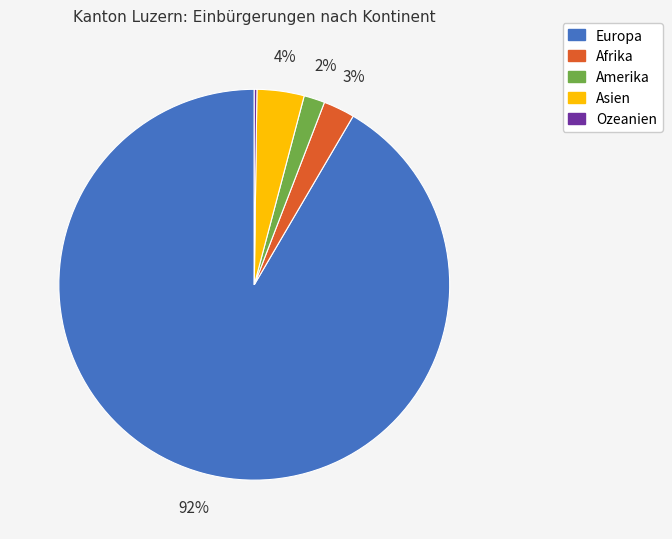

To the nearest percent, what is the average slice percentage?

20%